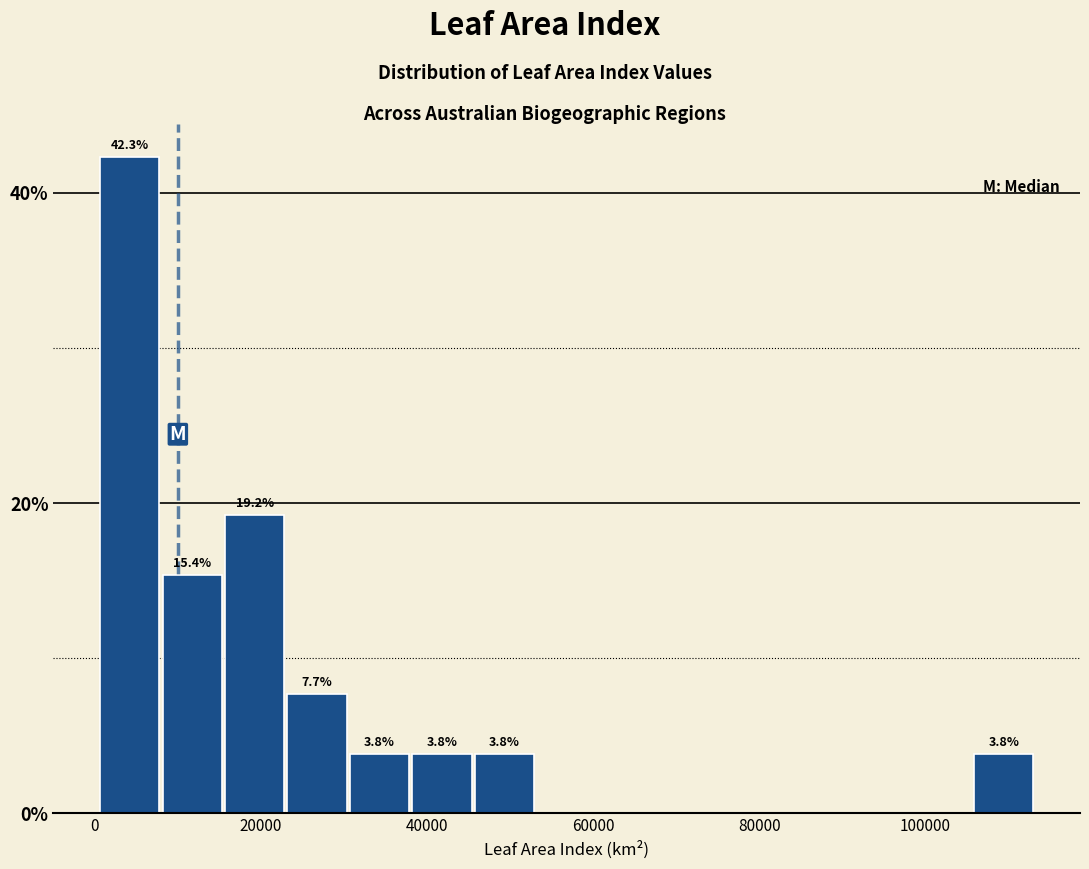

Read against the x-axis, roughly where is the centre of the tallest bar?

4000